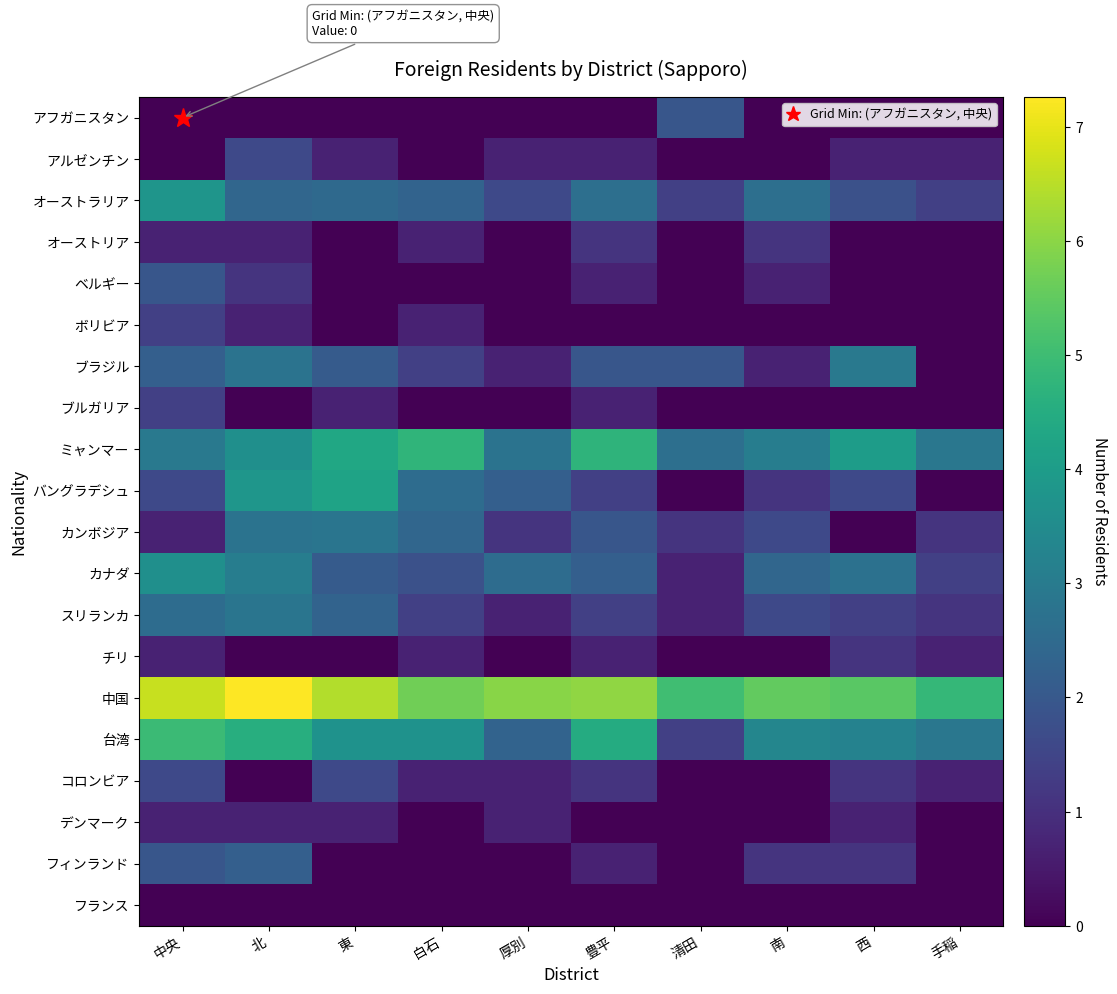

Which series changed the most between 厚別 and 西?

ブラジル